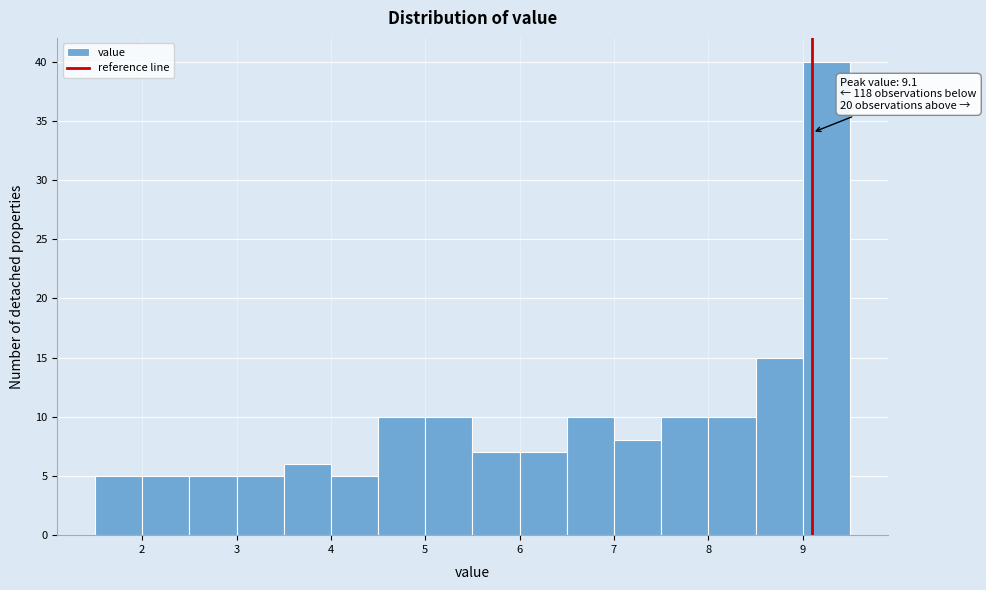

Over which range of the x-axis is the bar tallest?

9.0 to 9.5